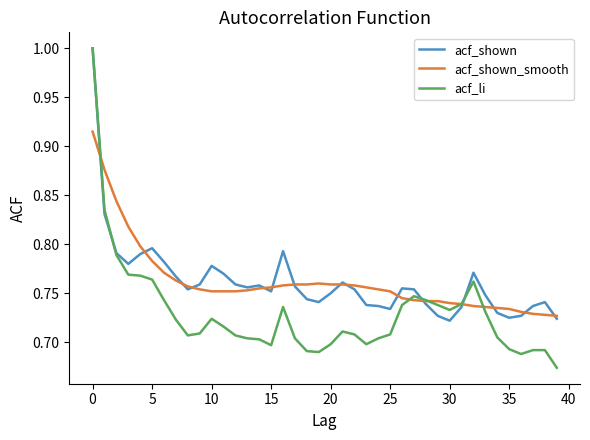

Which series has the widest spread of values?

acf_li